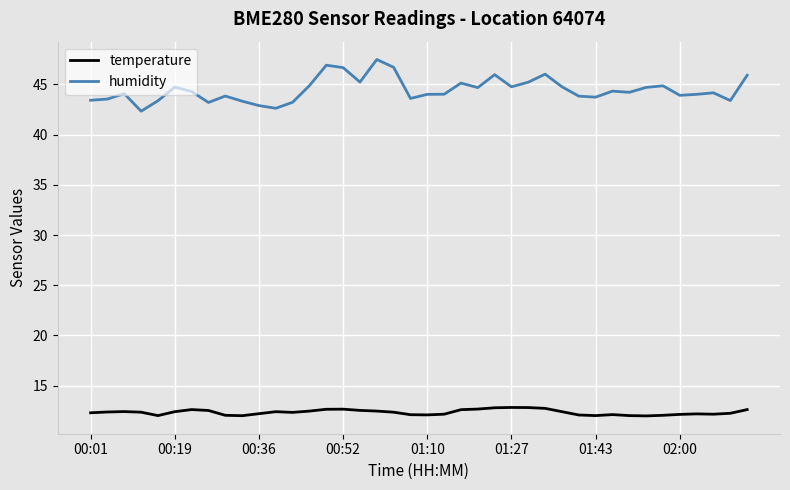

List the series in order of their overall mean, highest first.

humidity, temperature